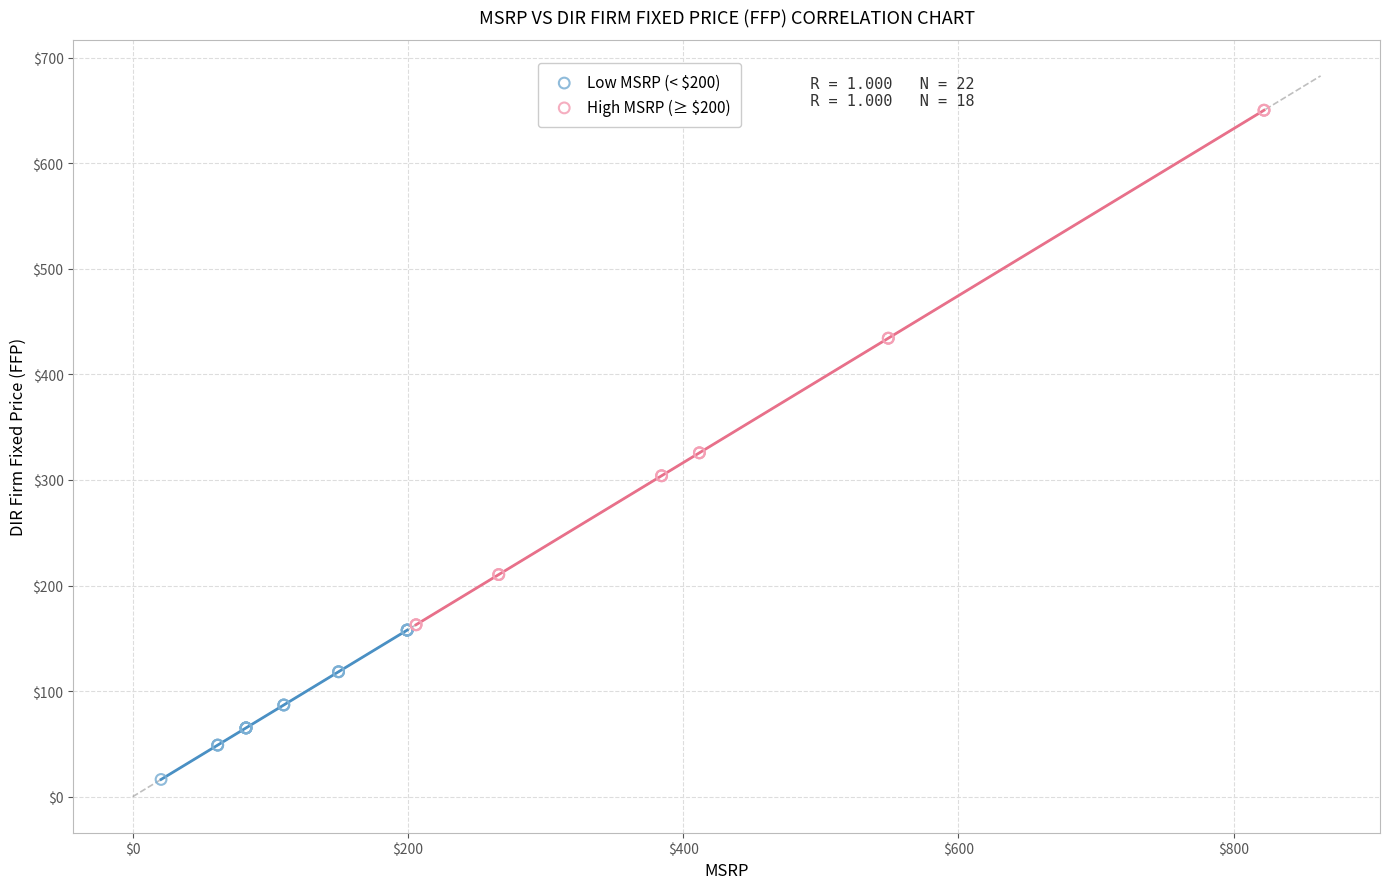

Which series contains the highest Y value?

High MSRP (≥ $200)